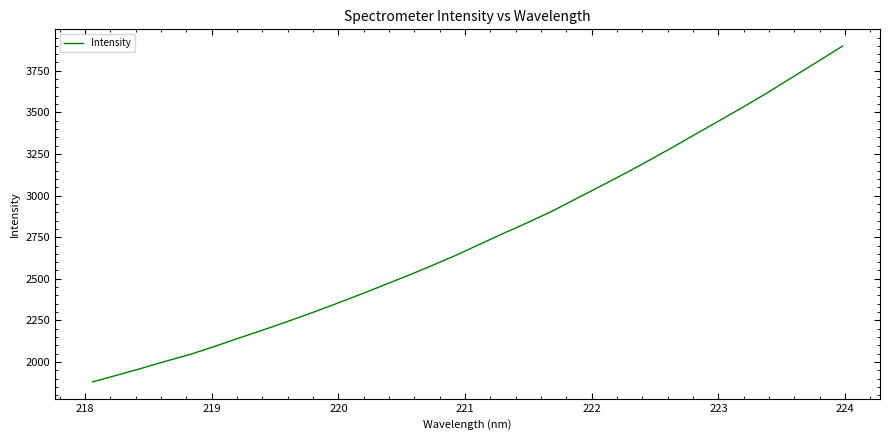

What is the maximum value shown in the chart?

3898.3